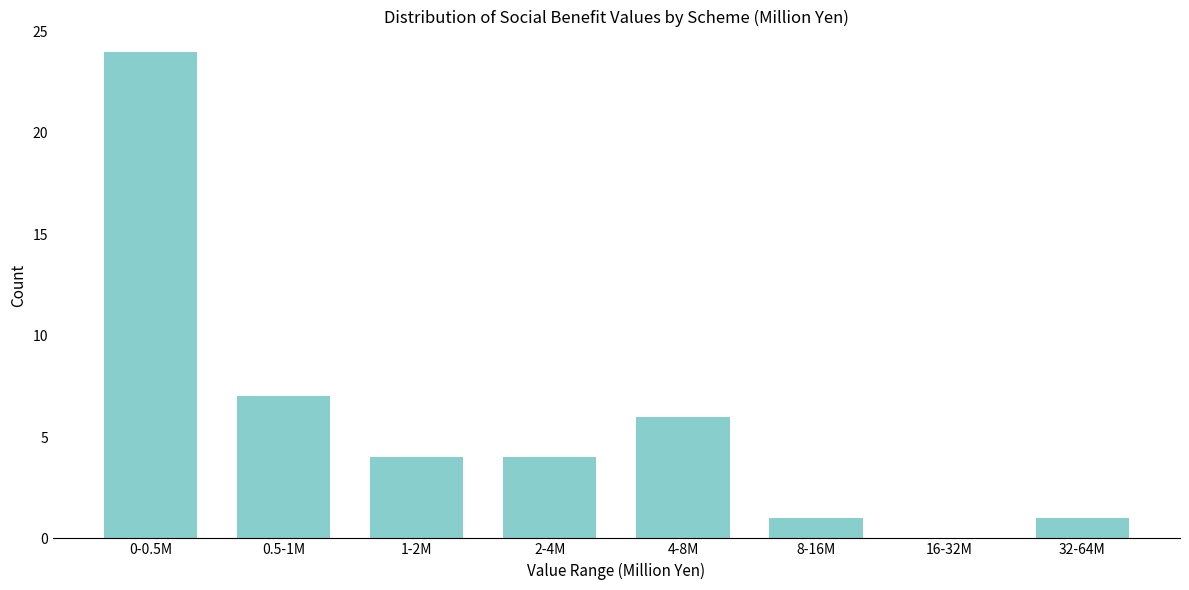

Reading left to right, list all the values displayed in this chart.

0-0.5M=24	0.5-1M=7	1-2M=4	2-4M=4	4-8M=6	8-16M=1	16-32M=0	32-64M=1